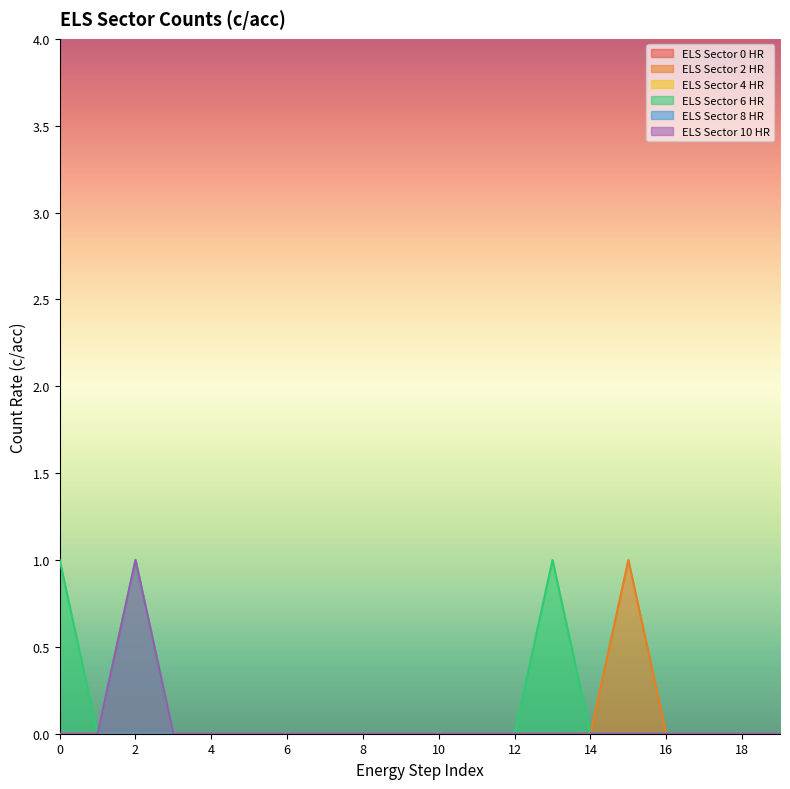

List the series in order of their peak value, lowest first.

ELS Sector 2 HR, ELS Sector 6 HR, ELS Sector 10 HR